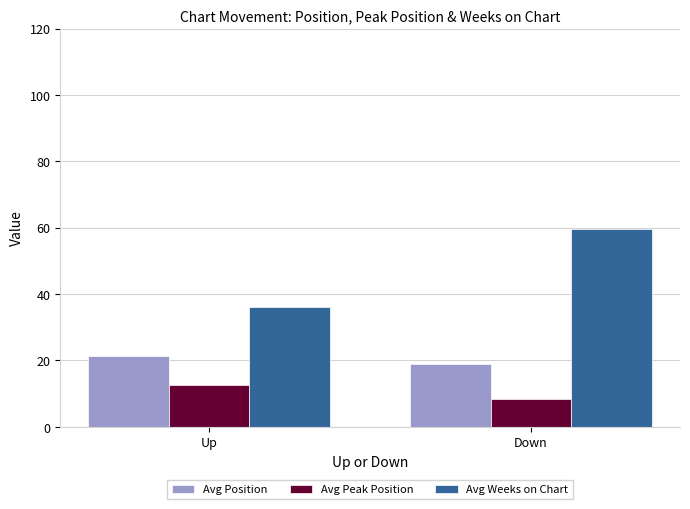

Rank the series by their average value, from highest to lowest.

Avg Weeks on Chart, Avg Position, Avg Peak Position